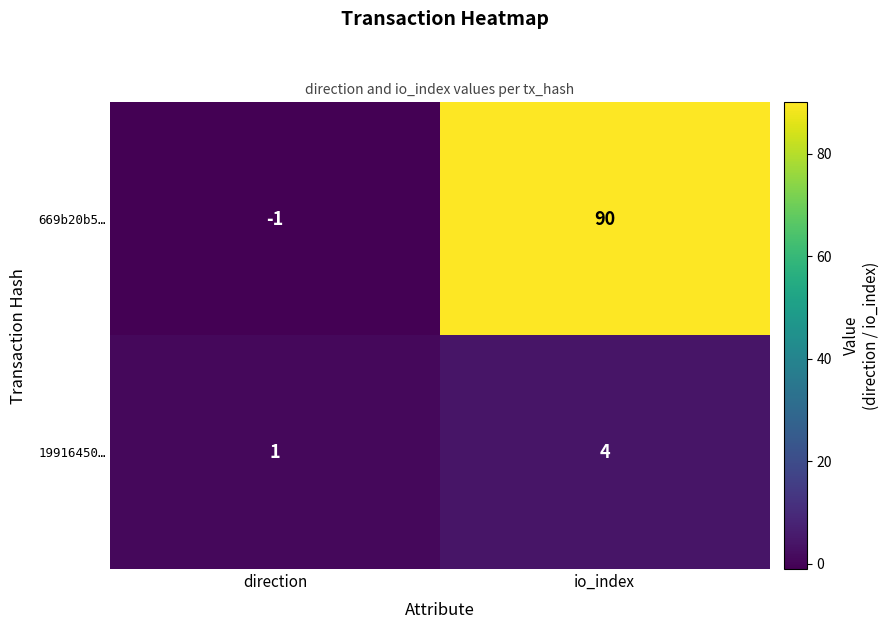

Reading left to right, transcribe all the data shown in this chart.

669b20b5…: direction=-1	io_index=90
19916450…: direction=1	io_index=4